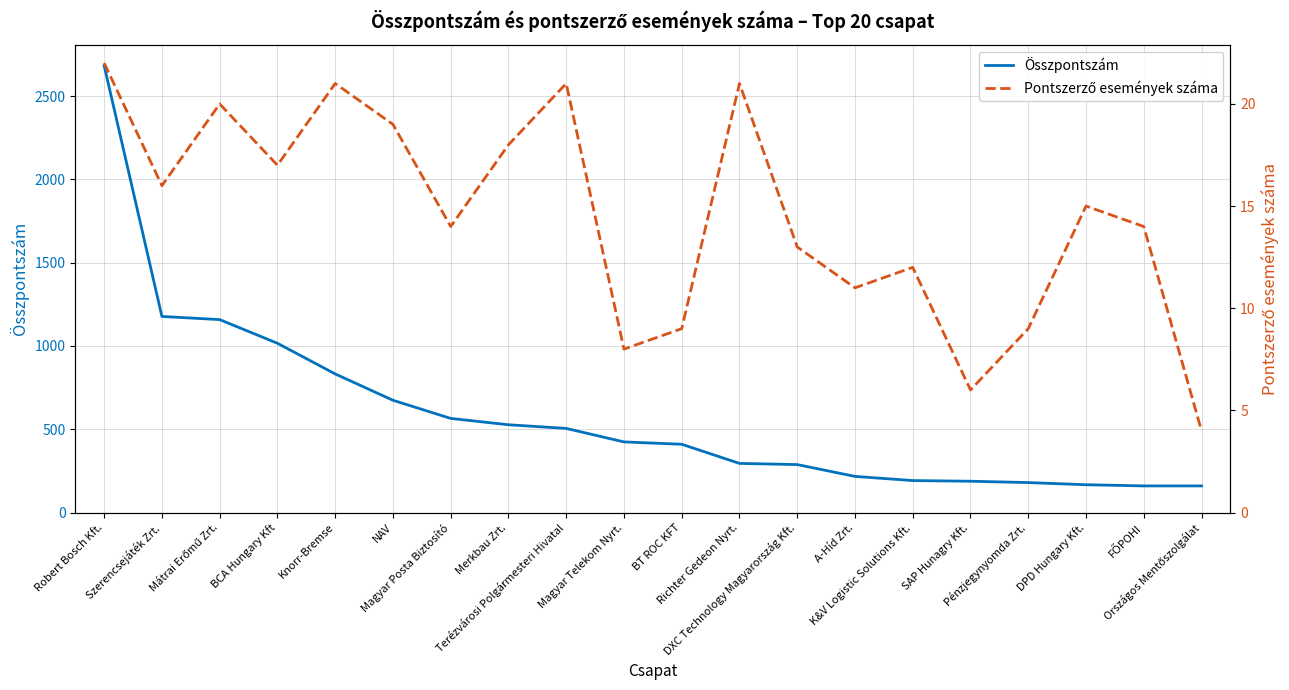

What is the highest value of the Pontszerző események száma series?

22